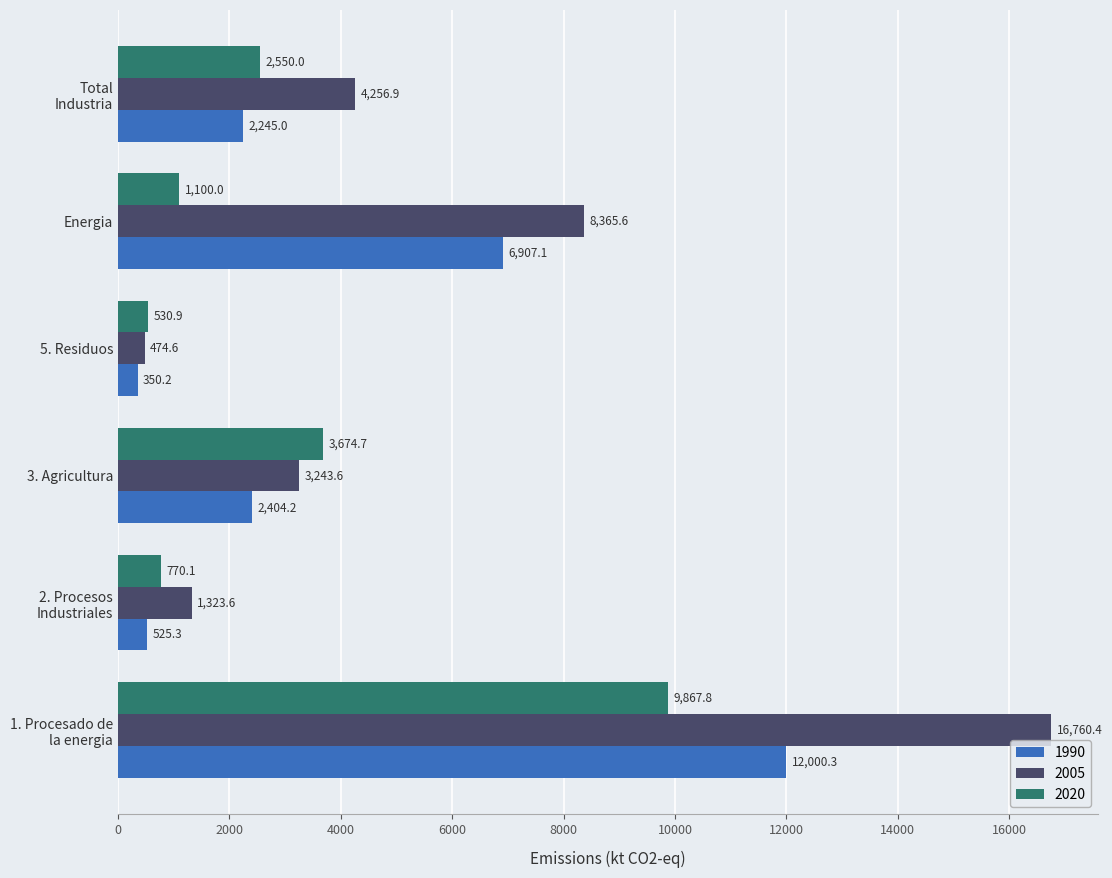

What is the minimum value for 2005?

474.6